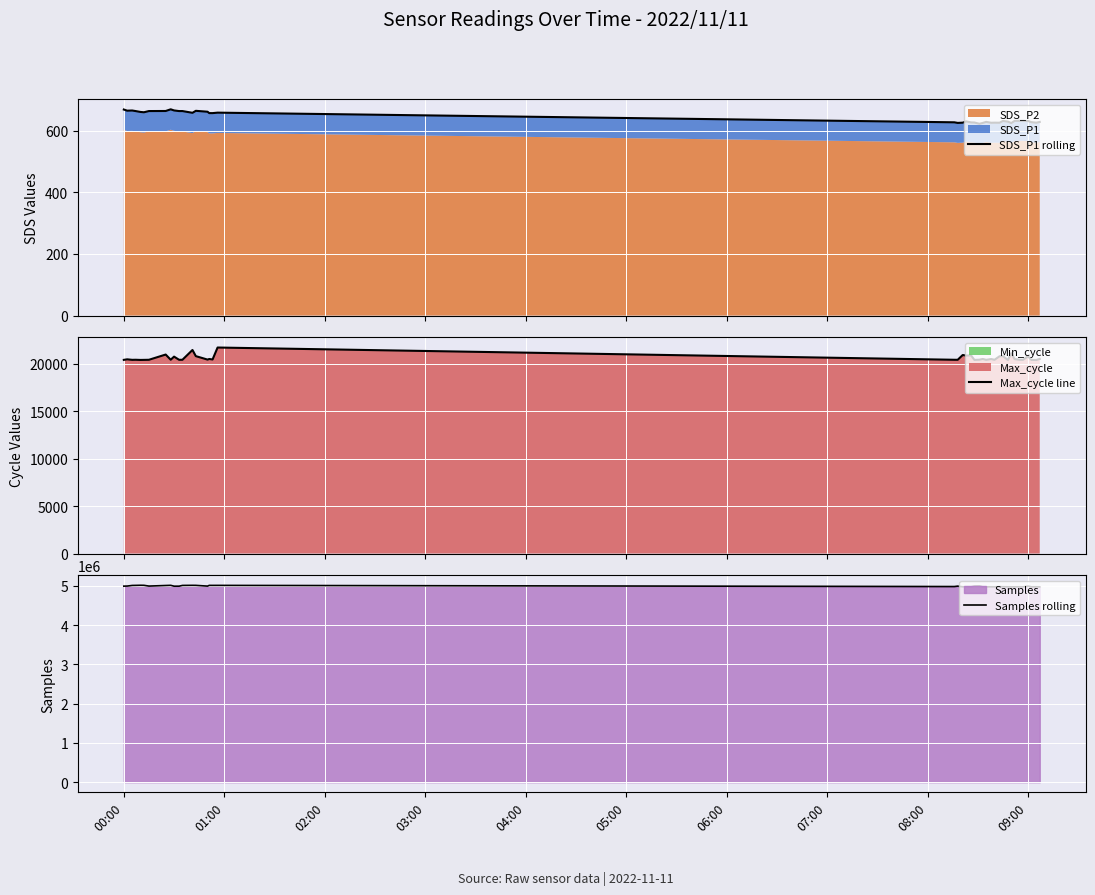

What is the maximum value for Samples rolling?

5011491